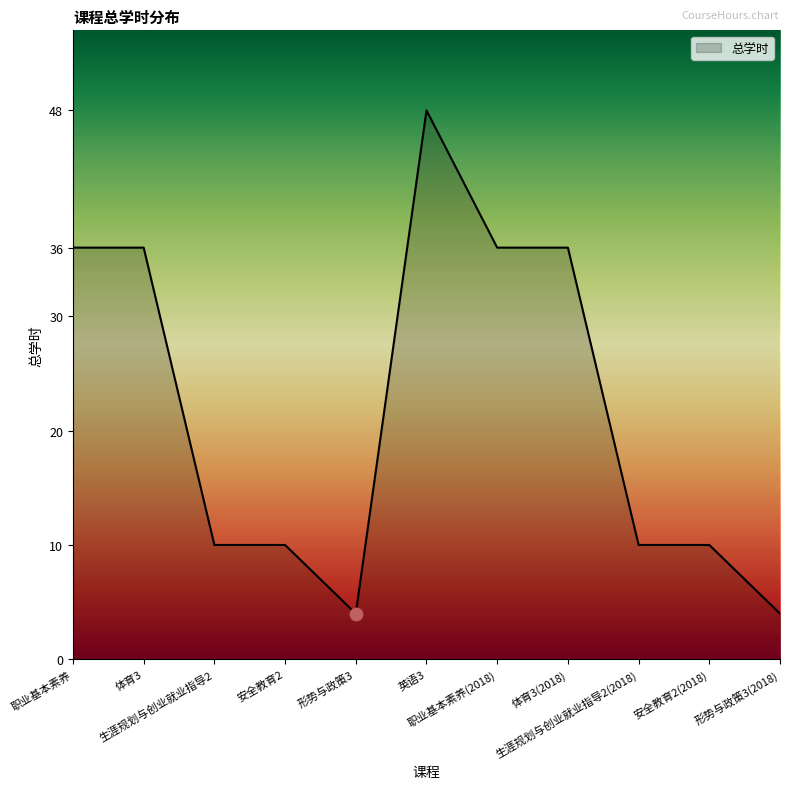

What is the ratio of the value at 安全教育2 to the value at 生涯规划与创业就业指导2(2018)?

1.0